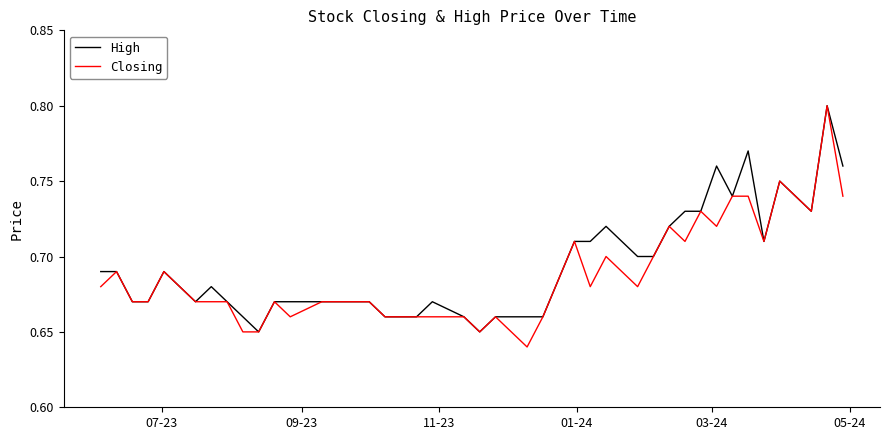

What is the sum of all High values?

27.8